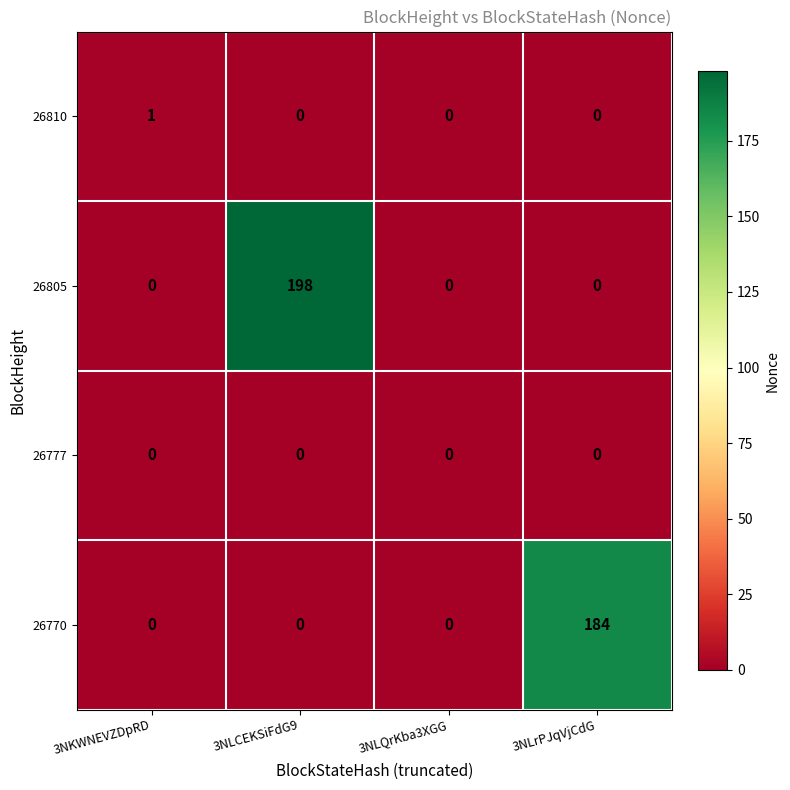

At which label does 26810 reach its peak?

3NKWNEVZDpRD